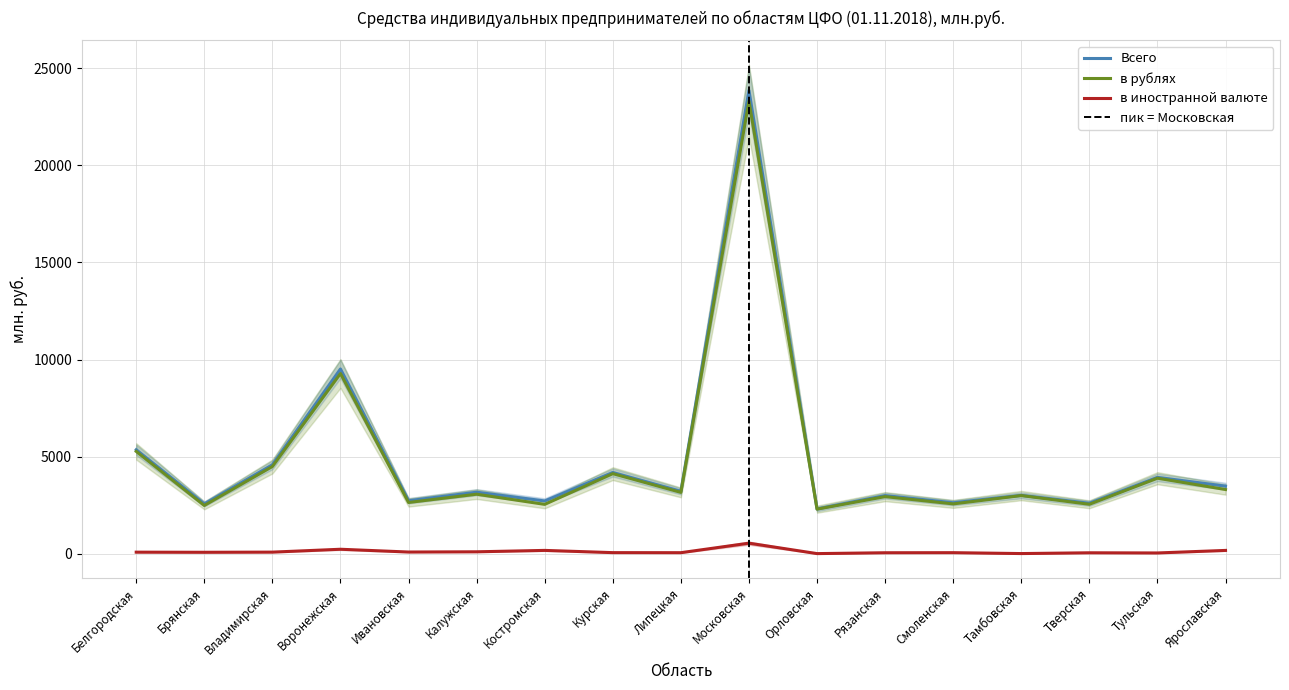

Which label corresponds to the largest value in the chart?

Московская